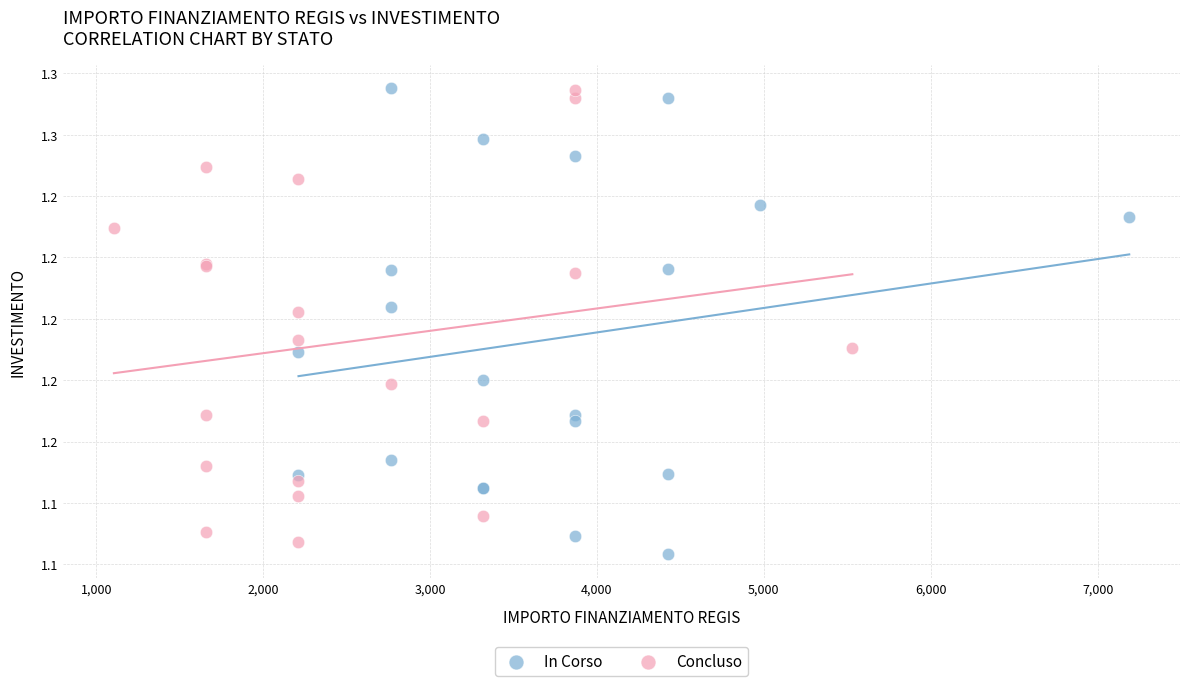

Which series has the widest spread of Y values?

In Corso